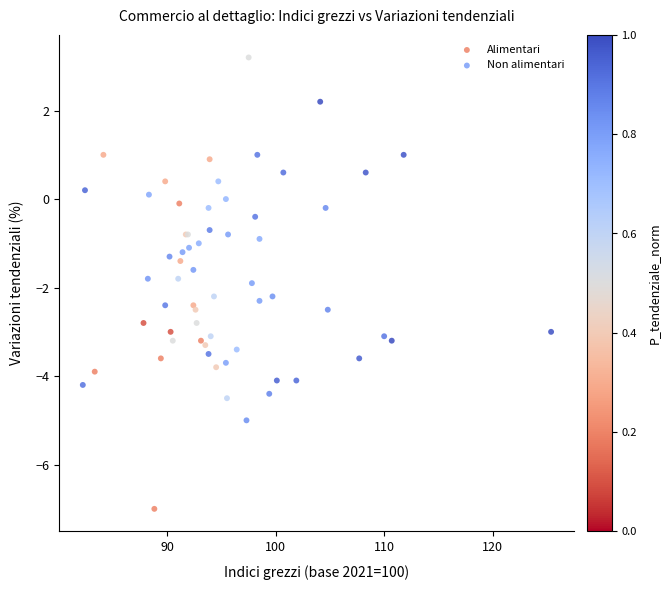

Which series reaches the minimum Y coordinate?

Alimentari